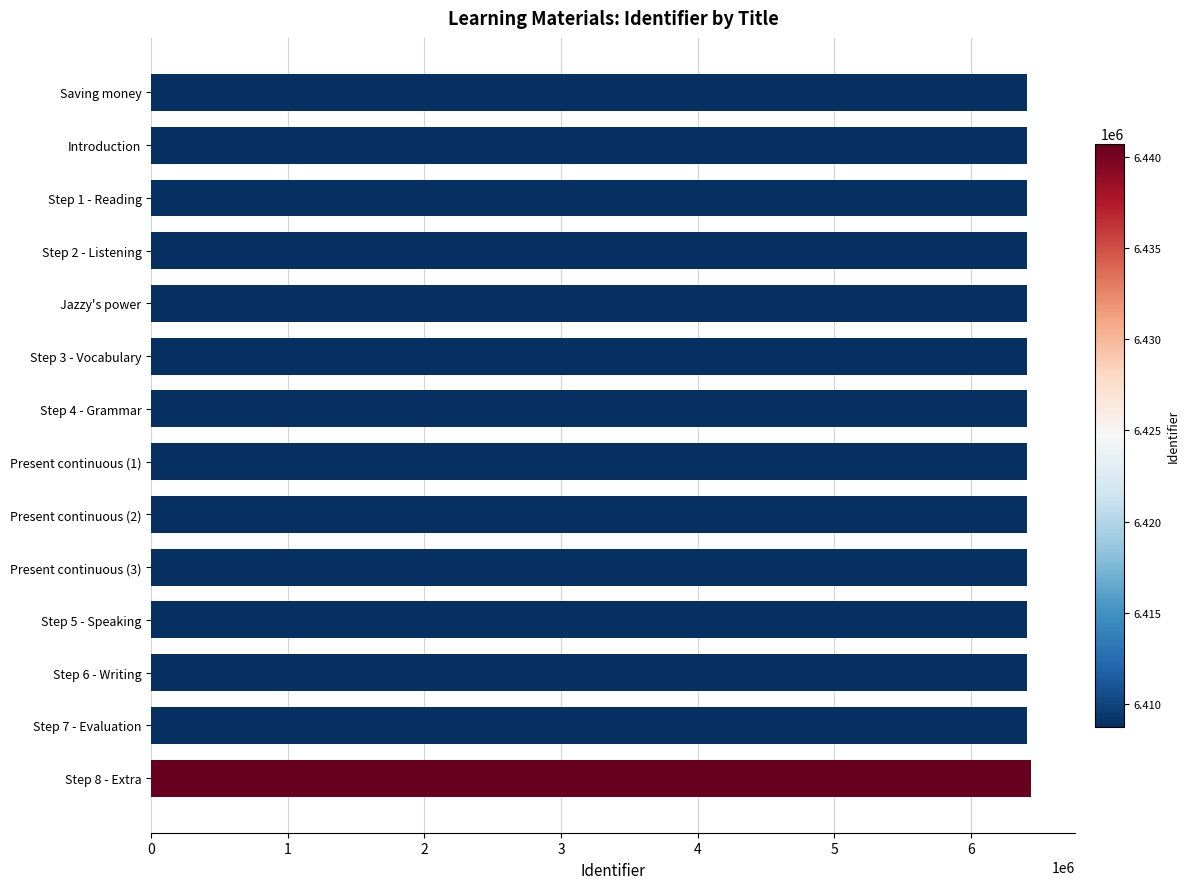

What is the difference between the values at Saving money and Step 5 - Speaking?

19